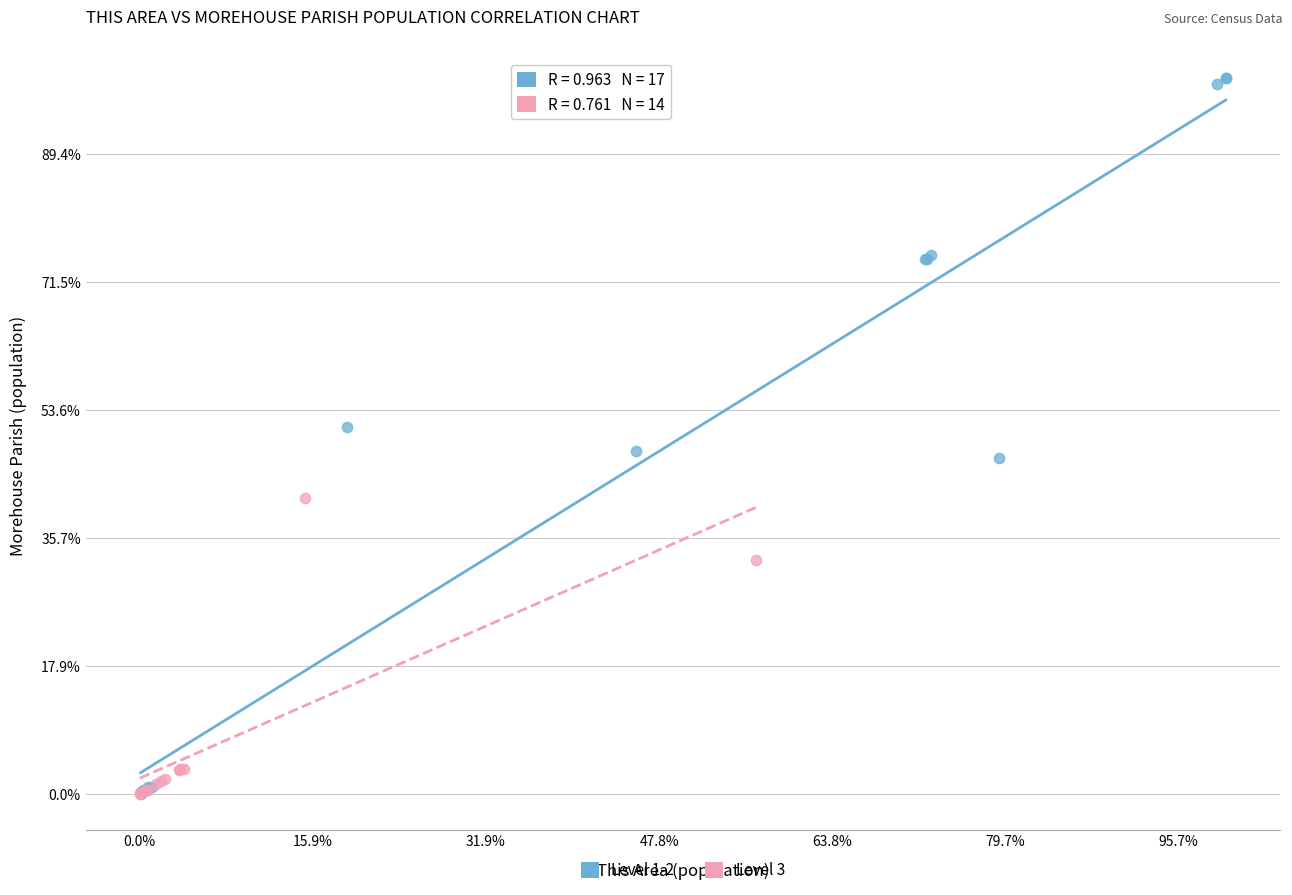

Which series contains the highest Y value?

Level 1-2